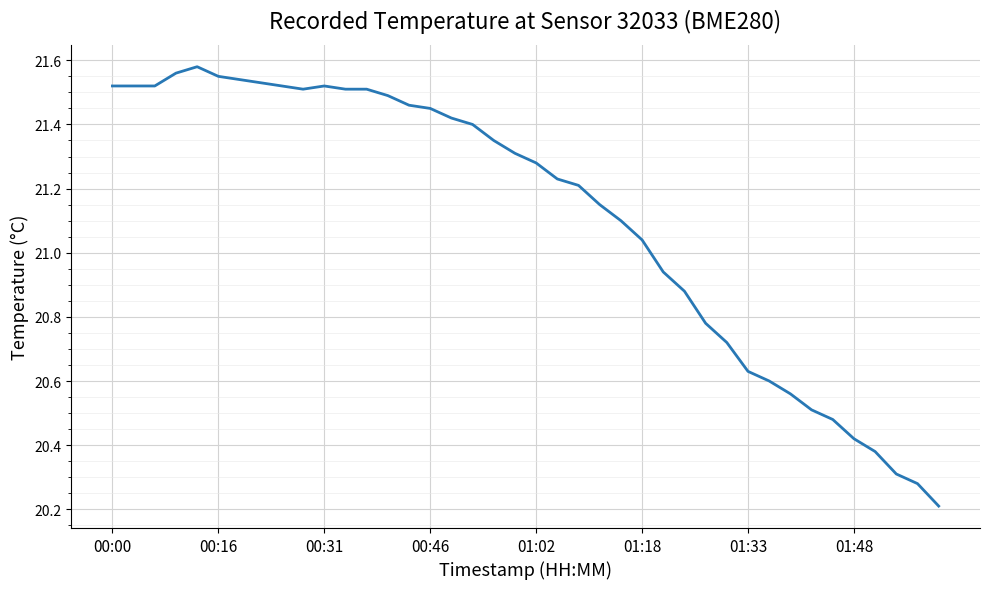

What is the average value?

21.1